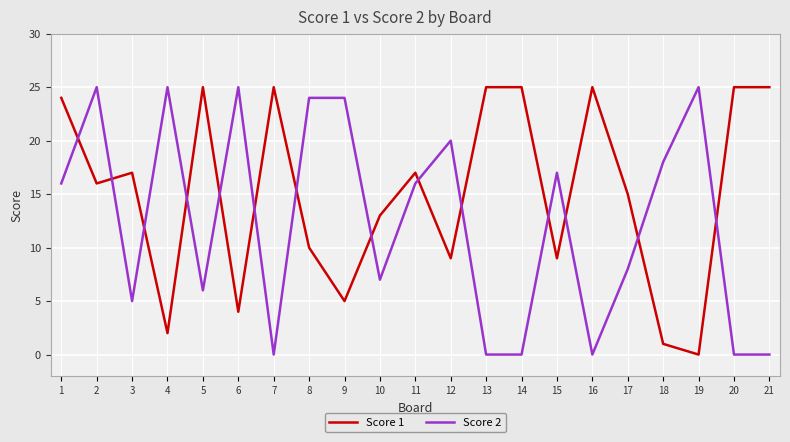

Rank the series at 13 from lowest to highest value.

Score 2, Score 1